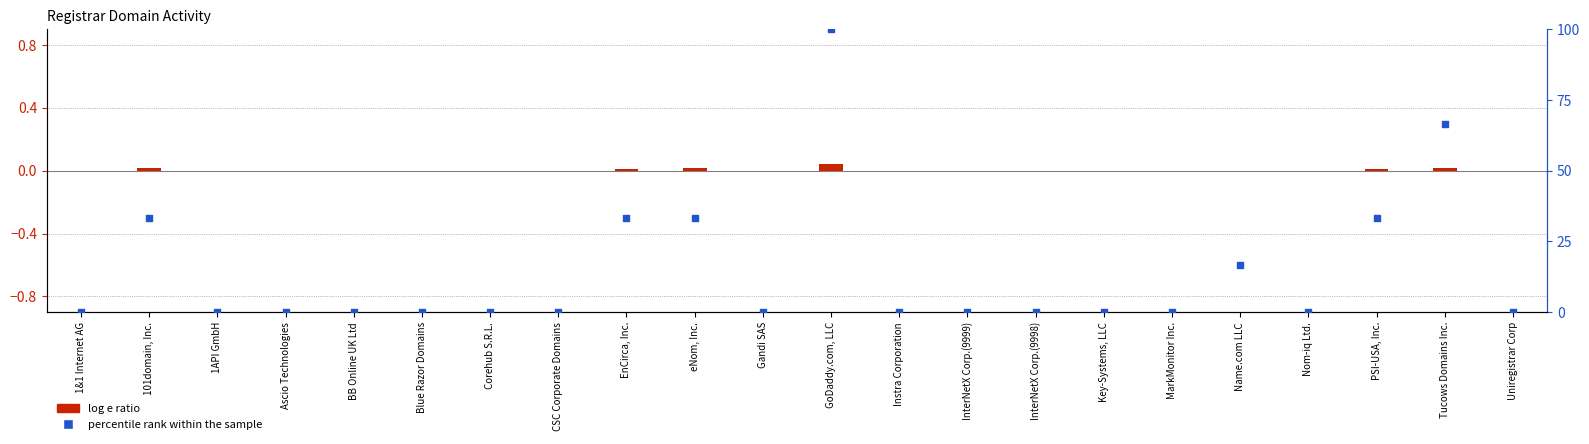

At which category is the sum across all series the highest?

GoDaddy.com, LLC